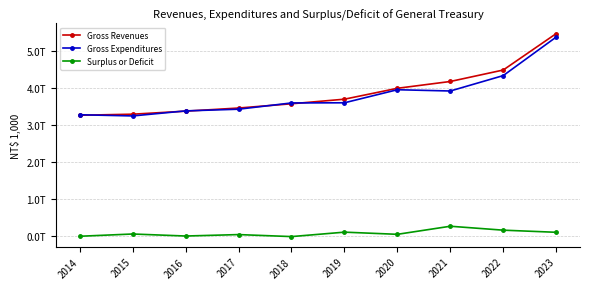

Does the chart have visible grid lines?

Yes